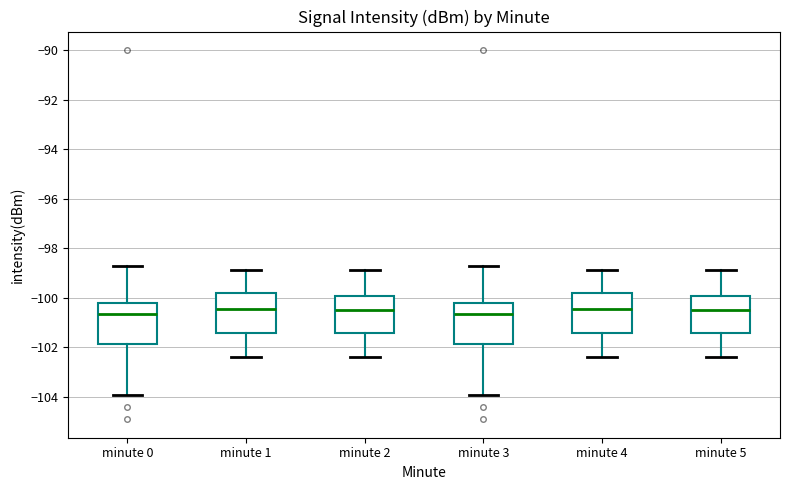

Reading left to right, read every box against the y-axis: the position of its median line, the range the box covers, and the ends of its whiskers. The values are not printed on the chart, so give them approximately, as read against the axis.

minute 0: median -100.6, box -101.8 to -100.2, whiskers -104.0 to -98.8
minute 1: median -100.4, box -101.4 to -99.8, whiskers -102.4 to -98.8
minute 2: median -100.4, box -101.4 to -100.0, whiskers -102.4 to -98.8
minute 3: median -100.6, box -101.8 to -100.2, whiskers -104.0 to -98.8
minute 4: median -100.4, box -101.4 to -99.8, whiskers -102.4 to -98.8
minute 5: median -100.4, box -101.4 to -100.0, whiskers -102.4 to -98.8